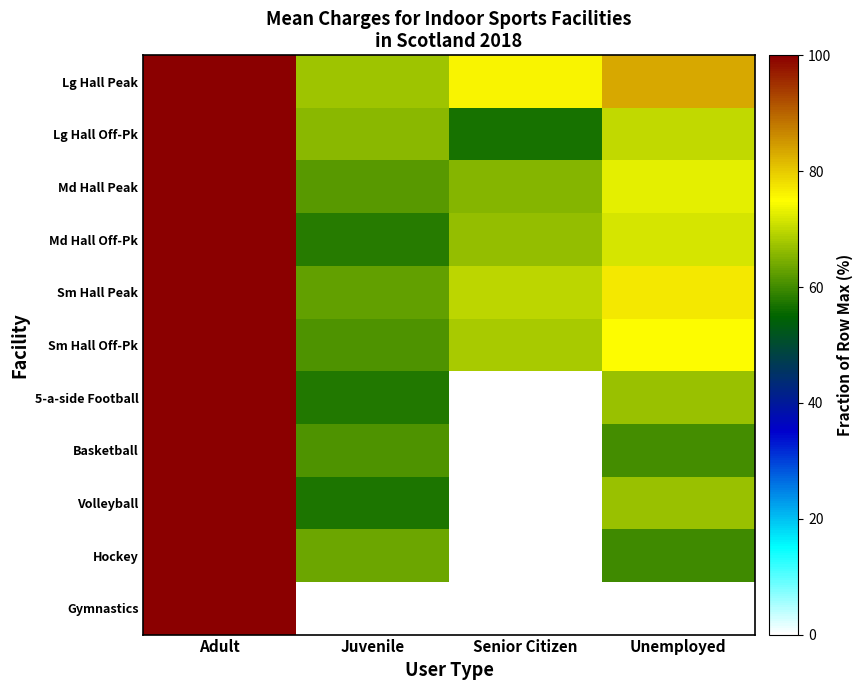

What is the smallest value displayed?

57.0